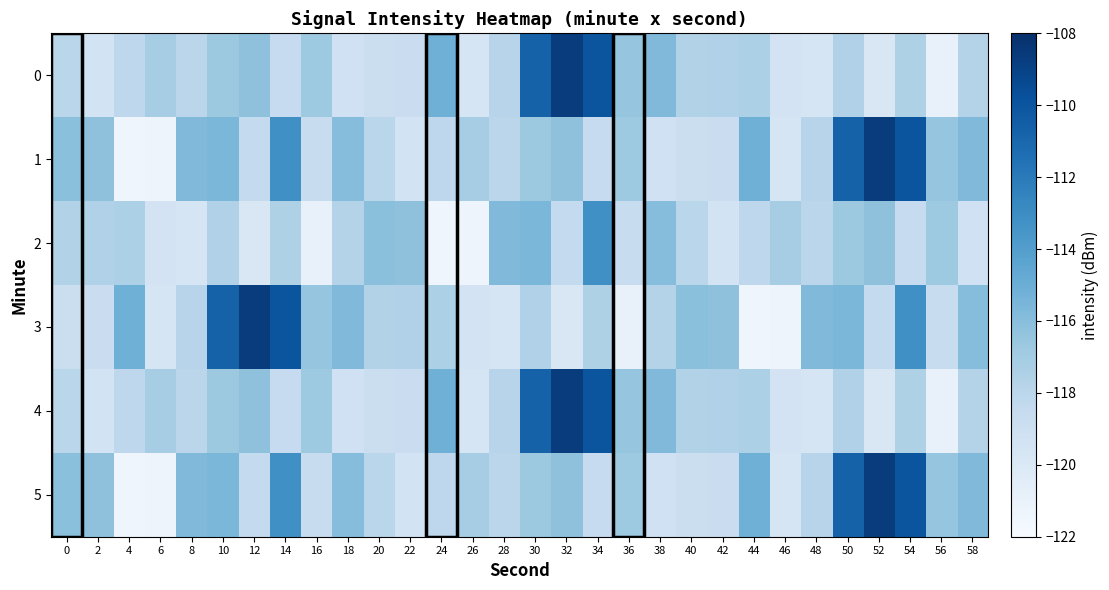

What is the total value across all series at 32?

-688.1